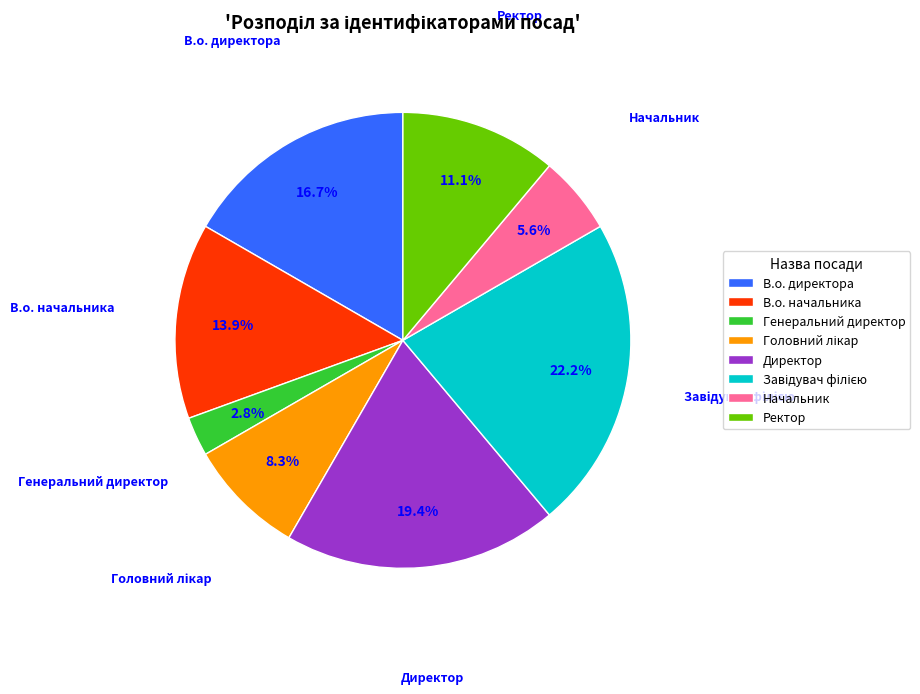

To the nearest percent, what is the difference between the largest and smallest slice percentages?

19%